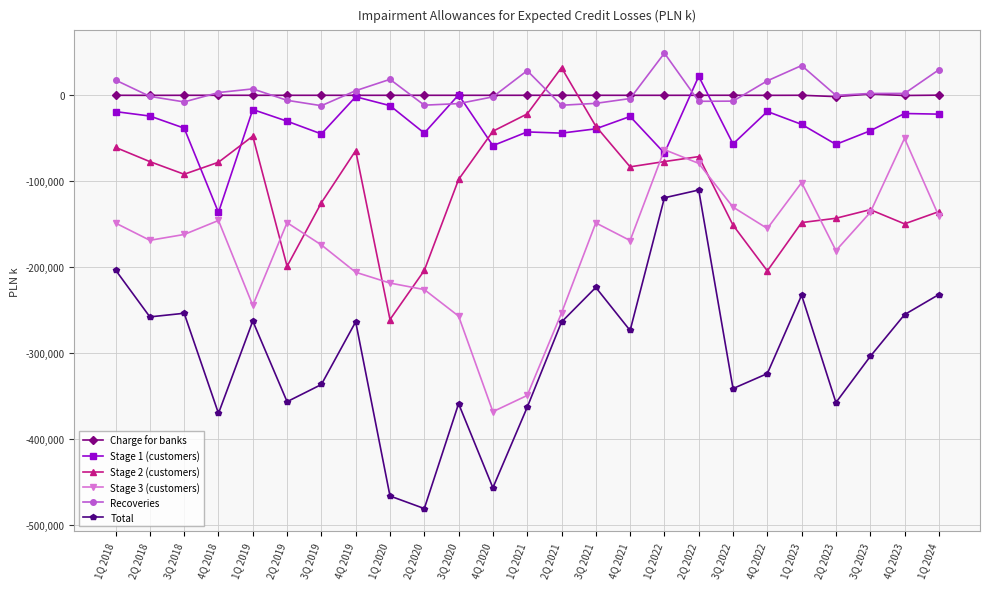

Which series changed the most between 2Q 2019 and 2Q 2021?

Stage 2 (customers)